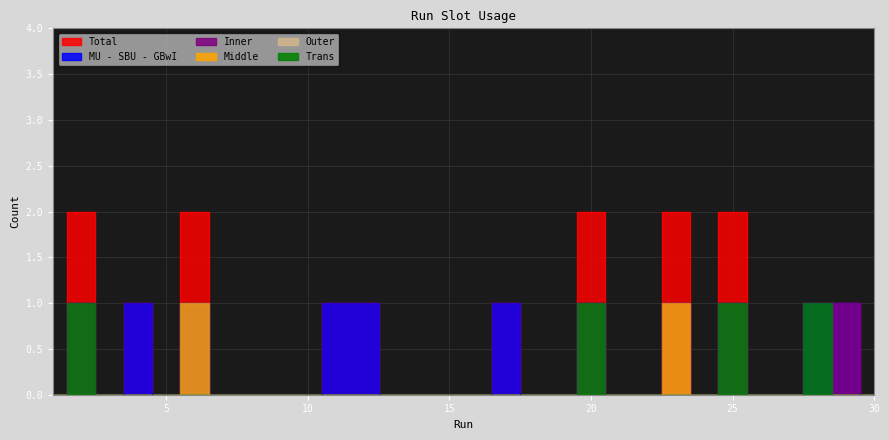

What is the difference between the highest and lowest values at 2?

2